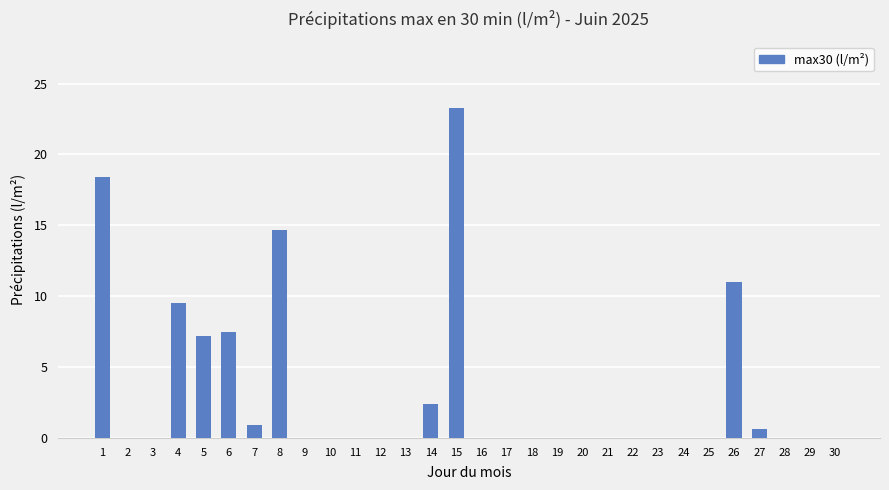

Which has a higher value, 24 or 14?

14